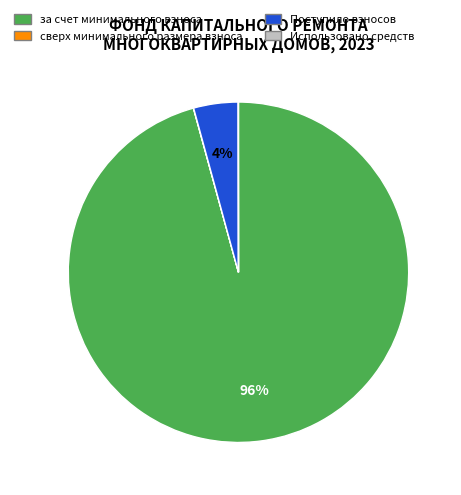

Does за счет минимального взноса account for over 50% of the chart?

Yes